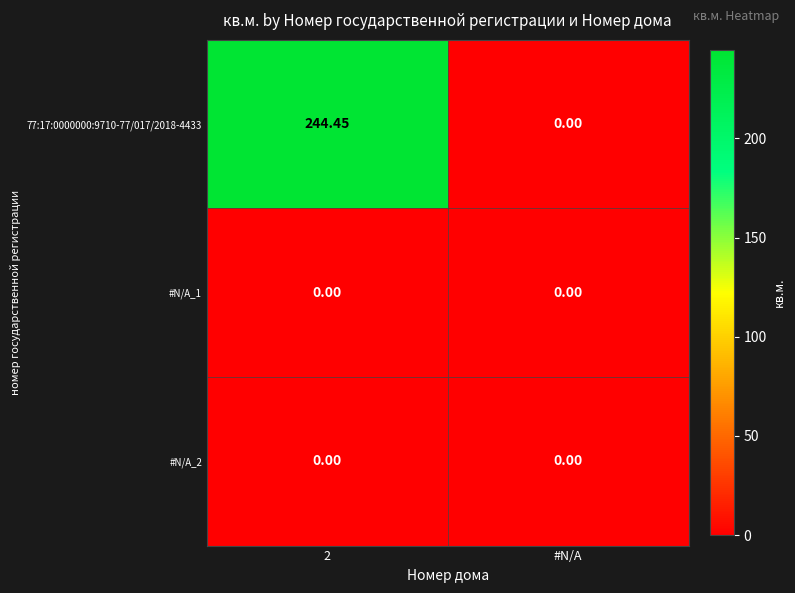

Is the value of 77:17:0000000:9710-77/017/2018-4433 at 2 greater than the value of #N/A_1 at #N/A?

Yes